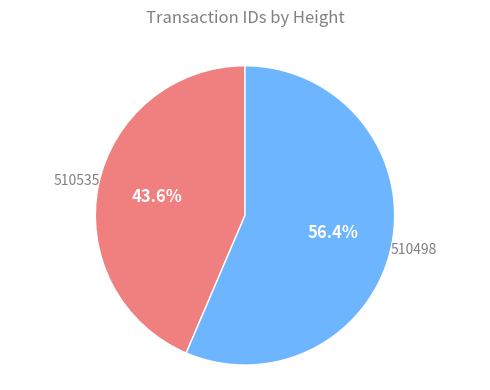

Rank the categories by value from highest to lowest.

510498, 510535